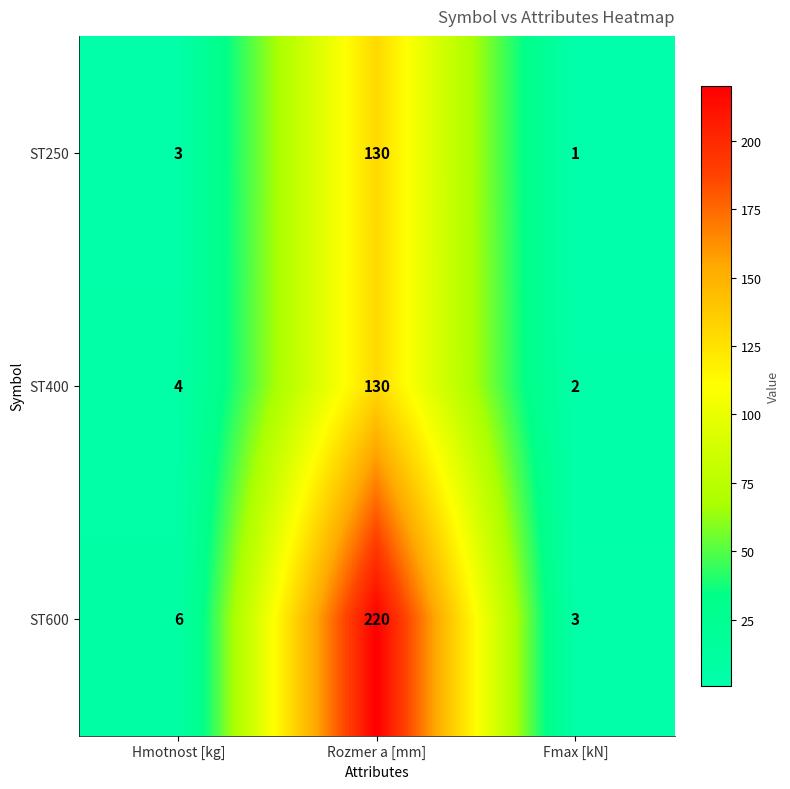

What is the spread (max minus min) of values at Fmax [kN]?

2